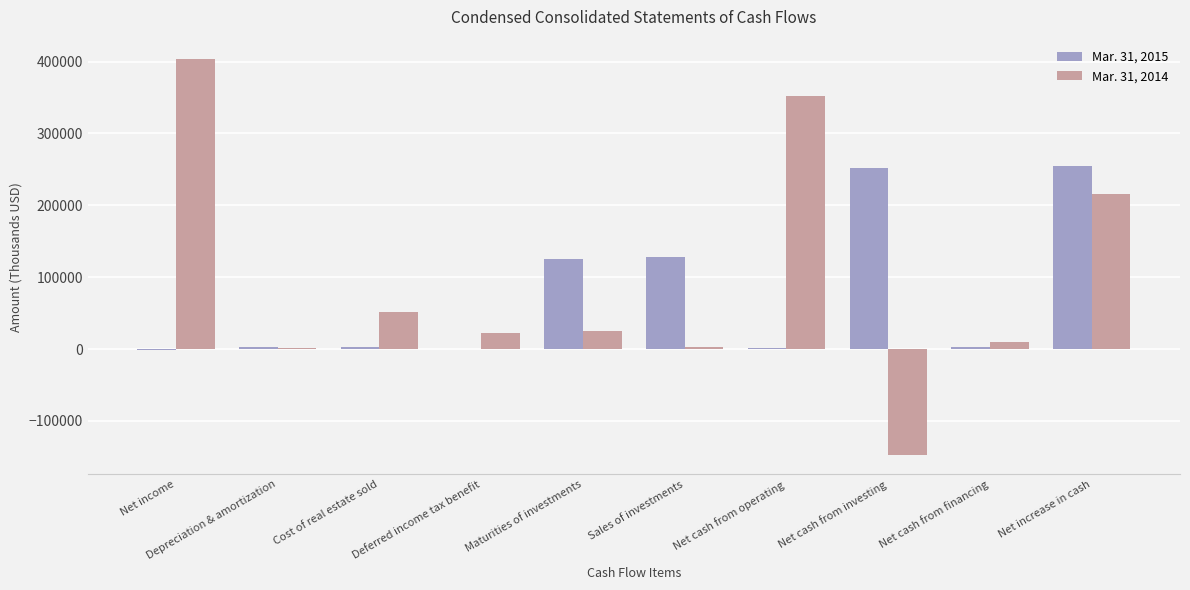

What is the maximum value shown in the chart?

402989